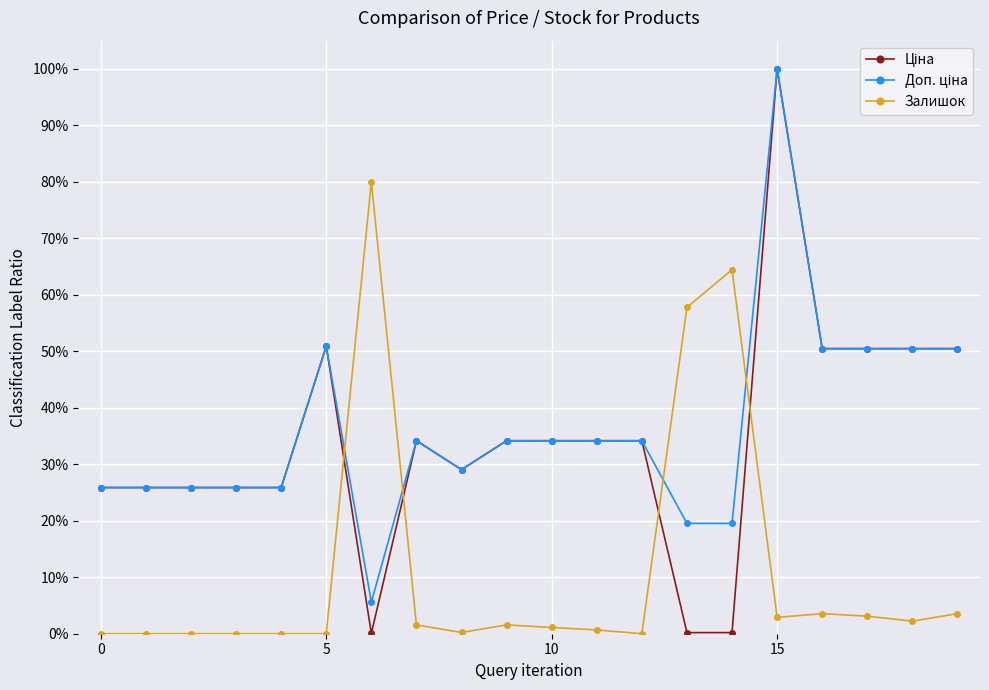

What is the label of the 14th point from the right?

6